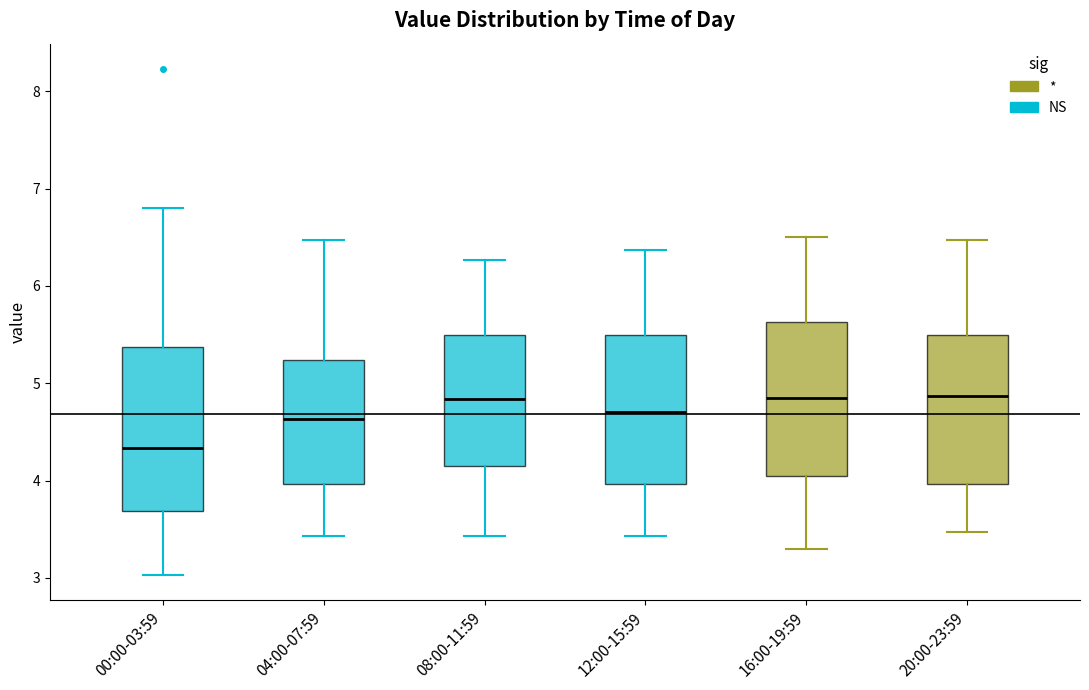

Where is the upper edge of the box for 16:00-19:59 on the y-axis? The values are not printed on the chart, so give them approximately, as read against the axis.

5.6